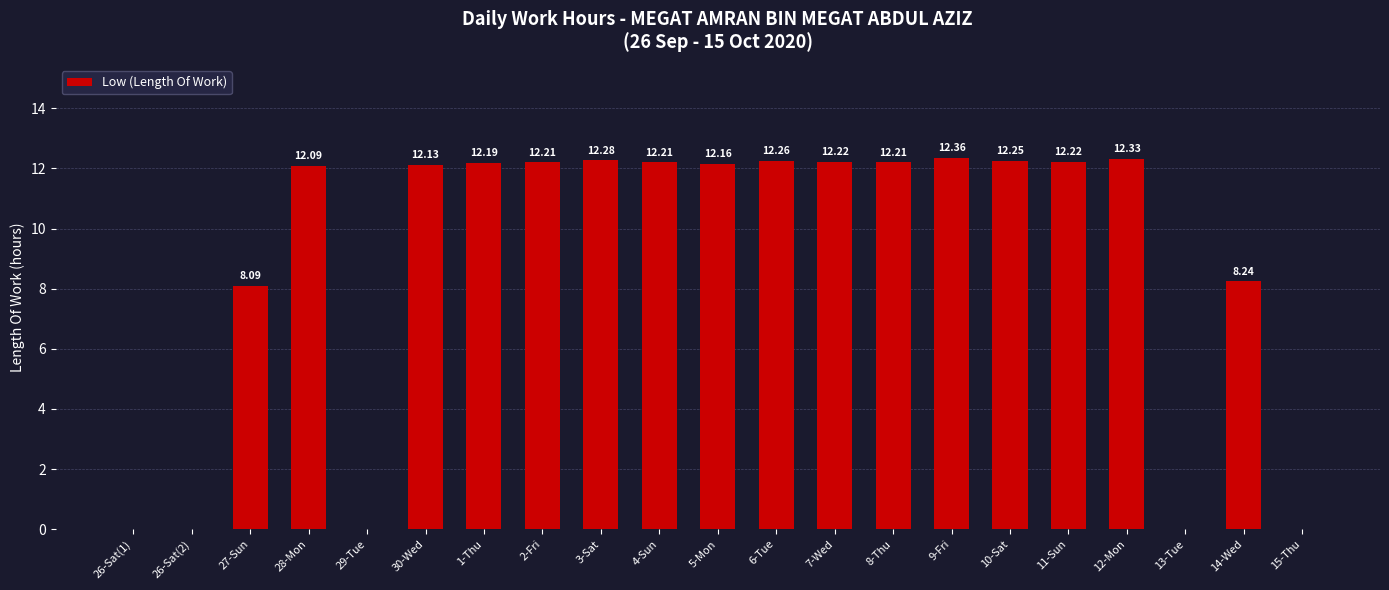

What is the maximum value shown in the chart?

12.4